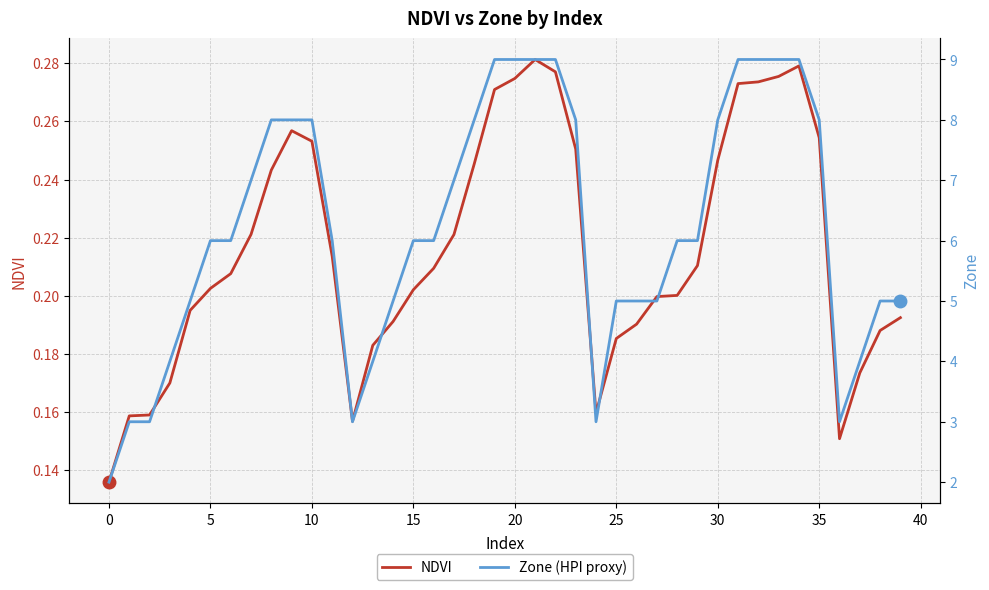

What are all the series names shown in the legend?

NDVI, Zone (HPI proxy)